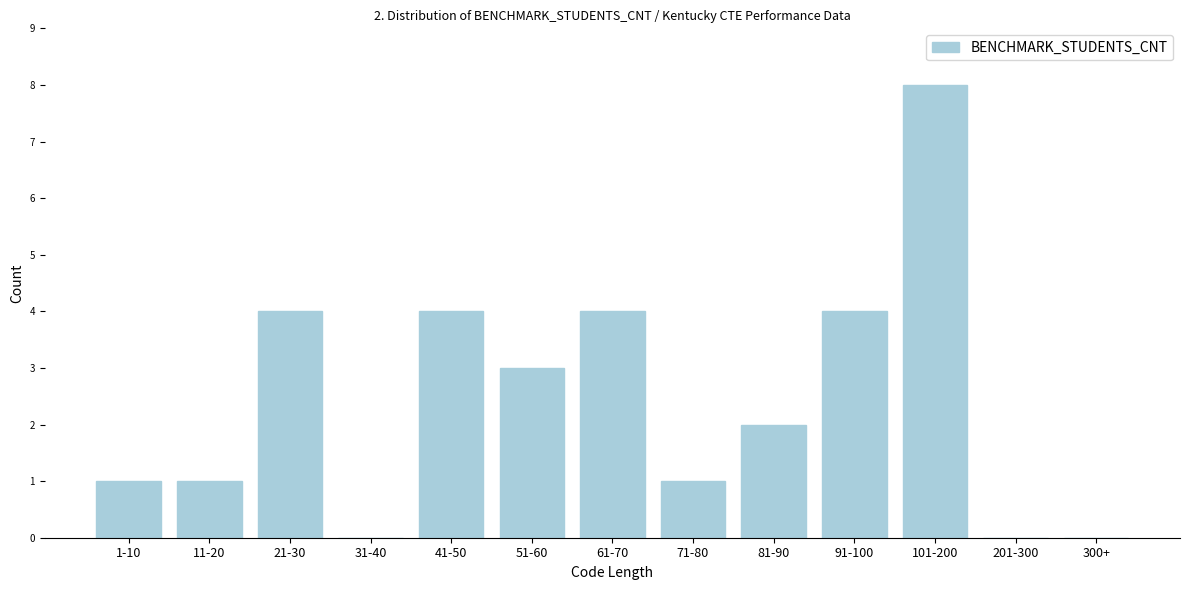

Reading left to right, what are all the values shown in this chart?

1-10=1	11-20=1	21-30=4	31-40=0	41-50=4	51-60=3	61-70=4	71-80=1	81-90=2	91-100=4	101-200=8	201-300=0	300+=0